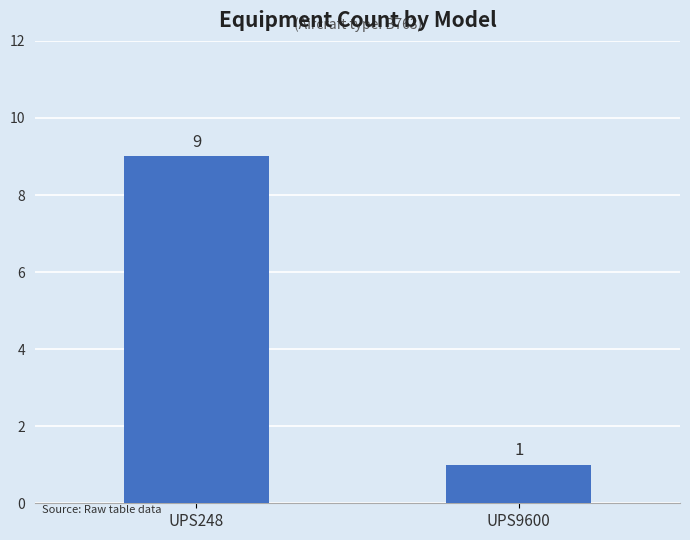

List the labels in order of value, smallest first.

UPS9600, UPS248